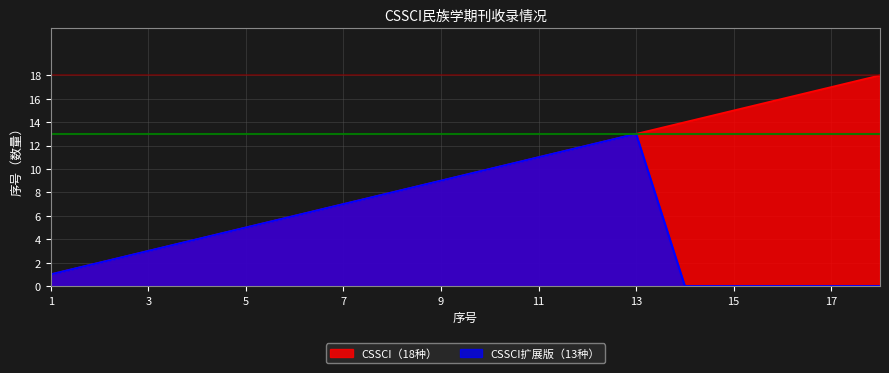

What is the greatest value displayed?

18